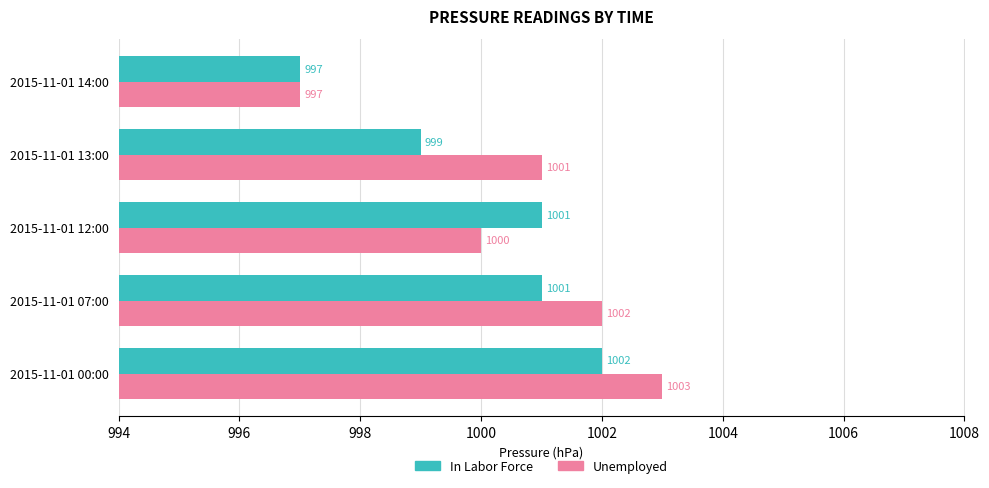

Rank the series by their maximum value, from lowest to highest.

In Labor Force, Unemployed